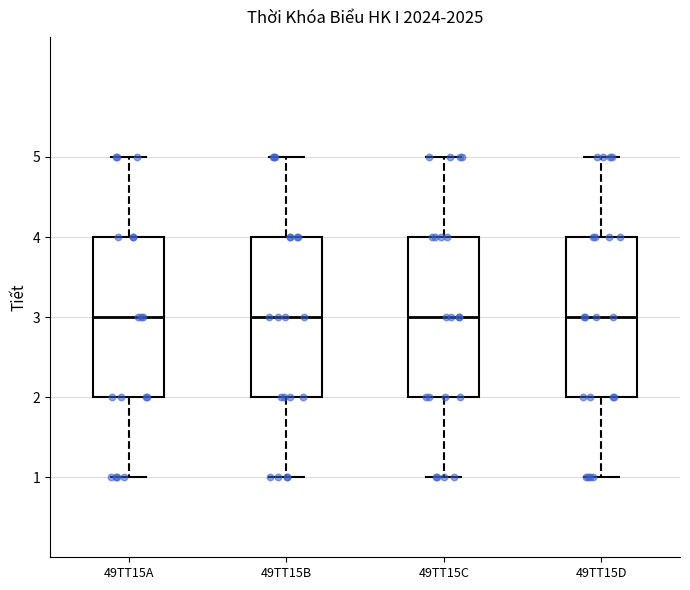

Reading left to right, transcribe this box plot: for each box, give where its median line is, the range the box spans, and where its two whiskers end, as read against the y-axis. The values are not printed on the chart, so give them approximately, as read against the axis.

49TT15A: median 3, box 2 to 4, whiskers 1 to 5
49TT15B: median 3, box 2 to 4, whiskers 1 to 5
49TT15C: median 3, box 2 to 4, whiskers 1 to 5
49TT15D: median 3, box 2 to 4, whiskers 1 to 5